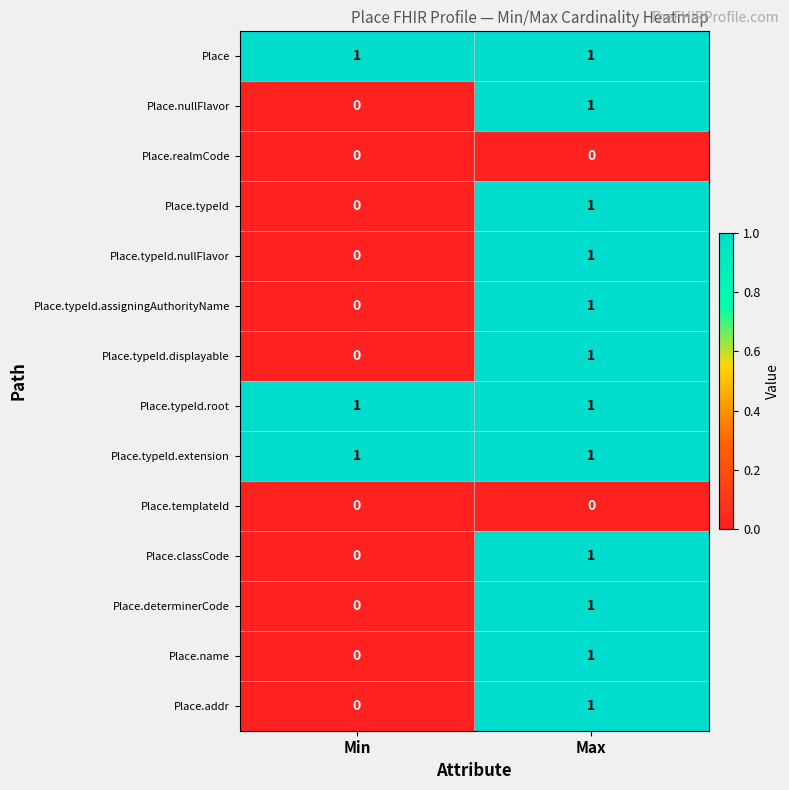

Is it true that Place.typeId equals 1 at Max?

True